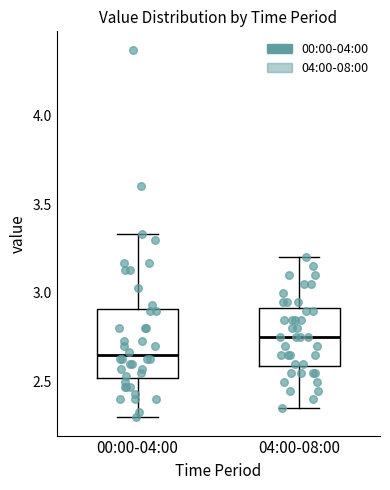

Which box has the lowest median line?

00:00-04:00